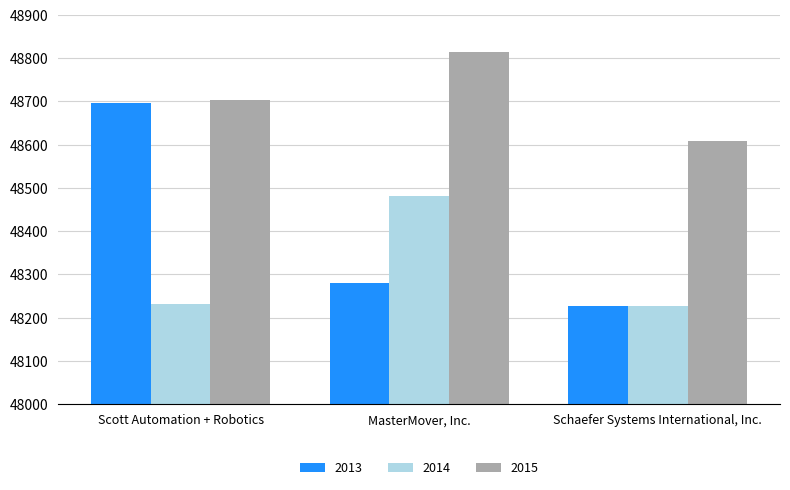

What is the label of the 1st bar from the left?

Scott Automation + Robotics